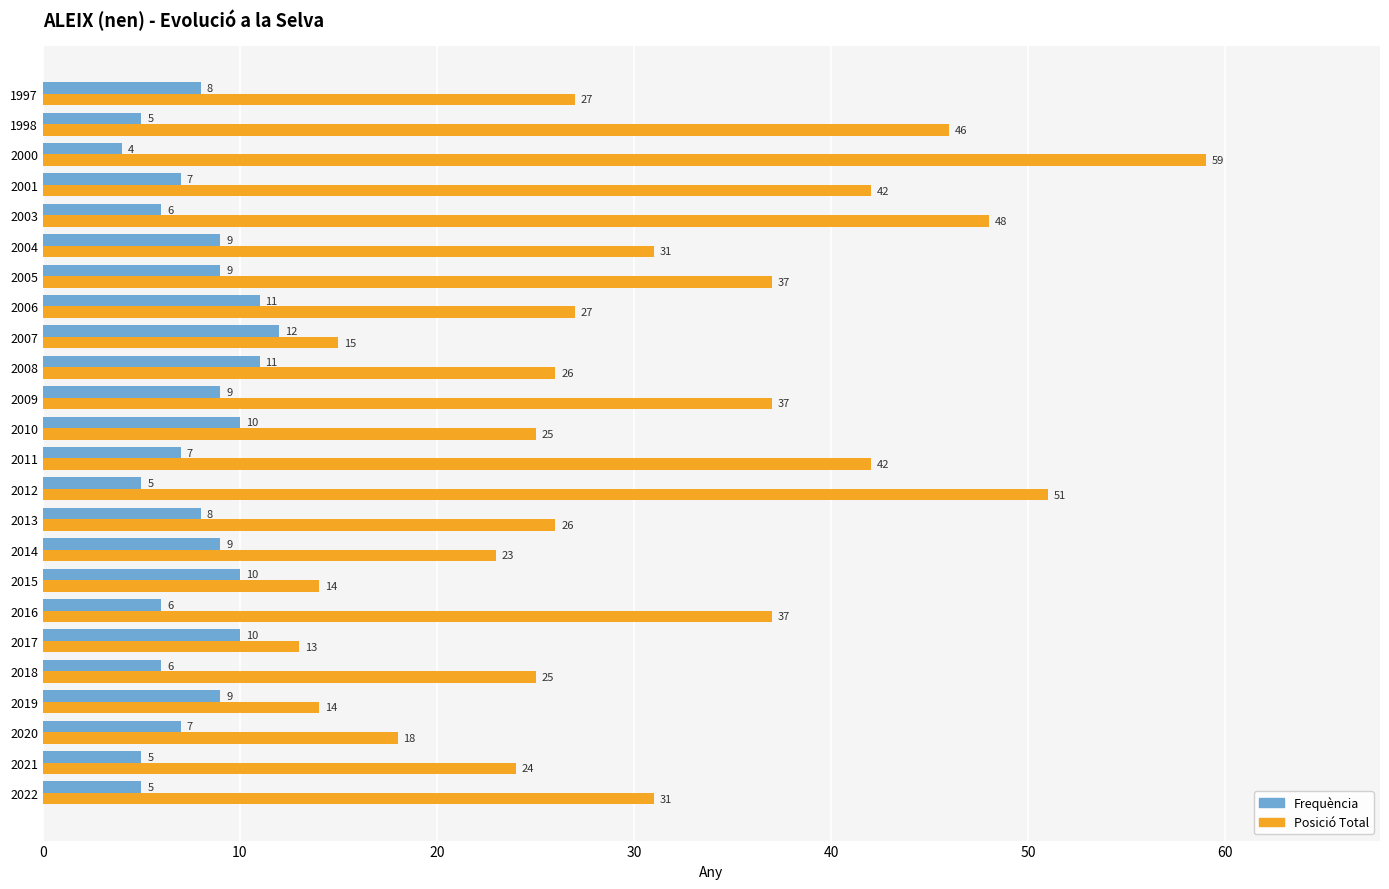

What is the maximum value for Frequència?

12